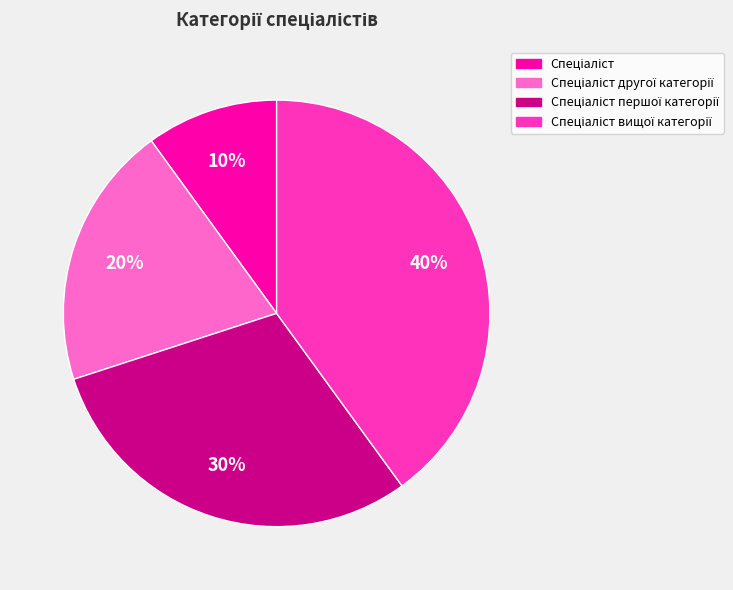

How many segments does this pie chart have?

4